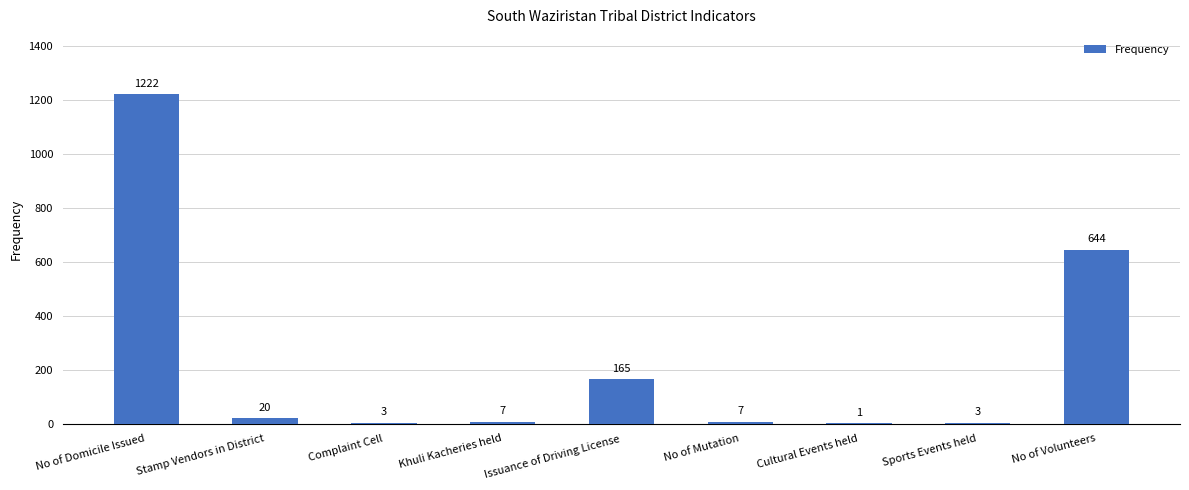

Are the bars horizontal?

No